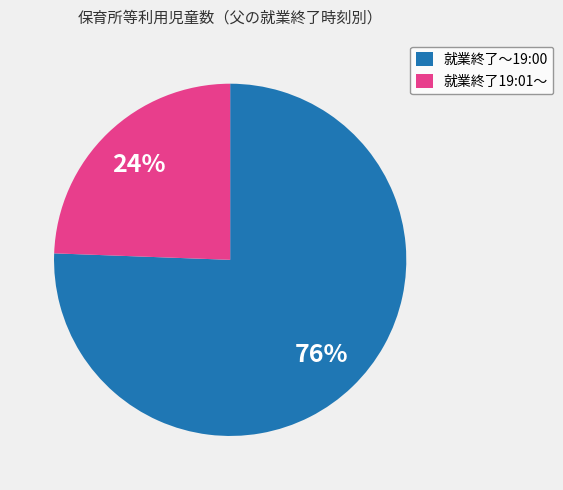

Count the number of slices in the pie.

2